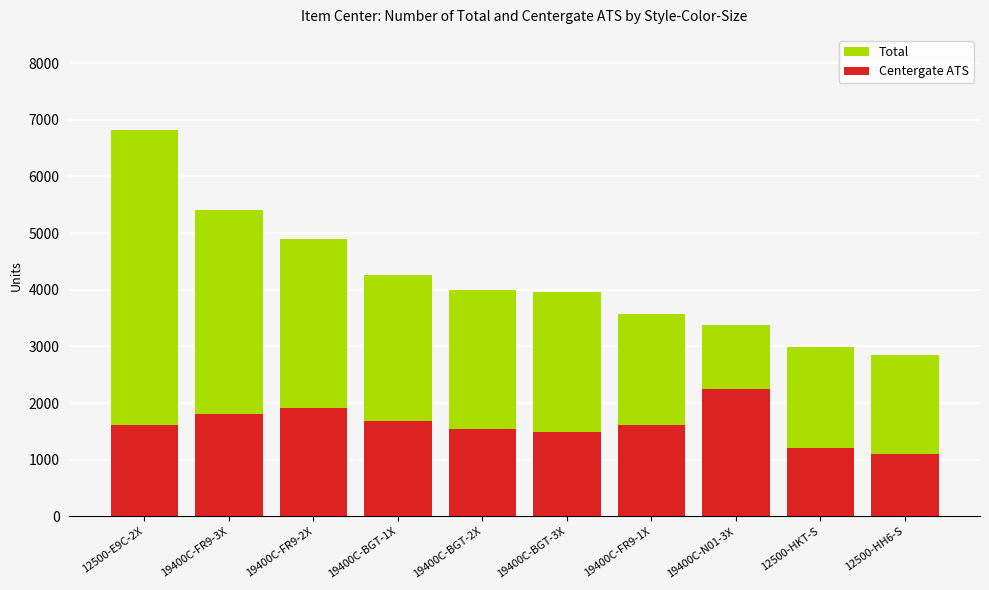

What is the label of the 6th bar from the right?

19400C-BGT-2X